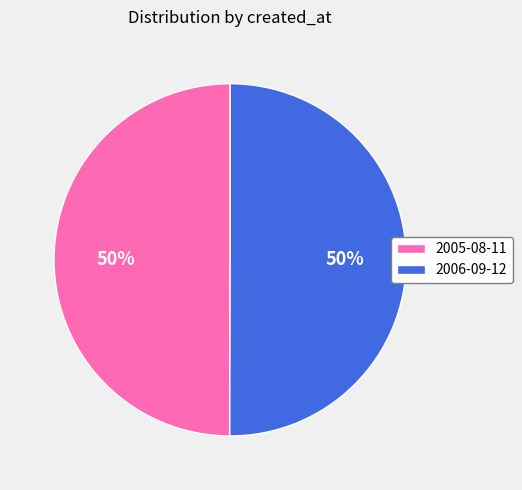

To the nearest percent, what is the average slice percentage?

50%